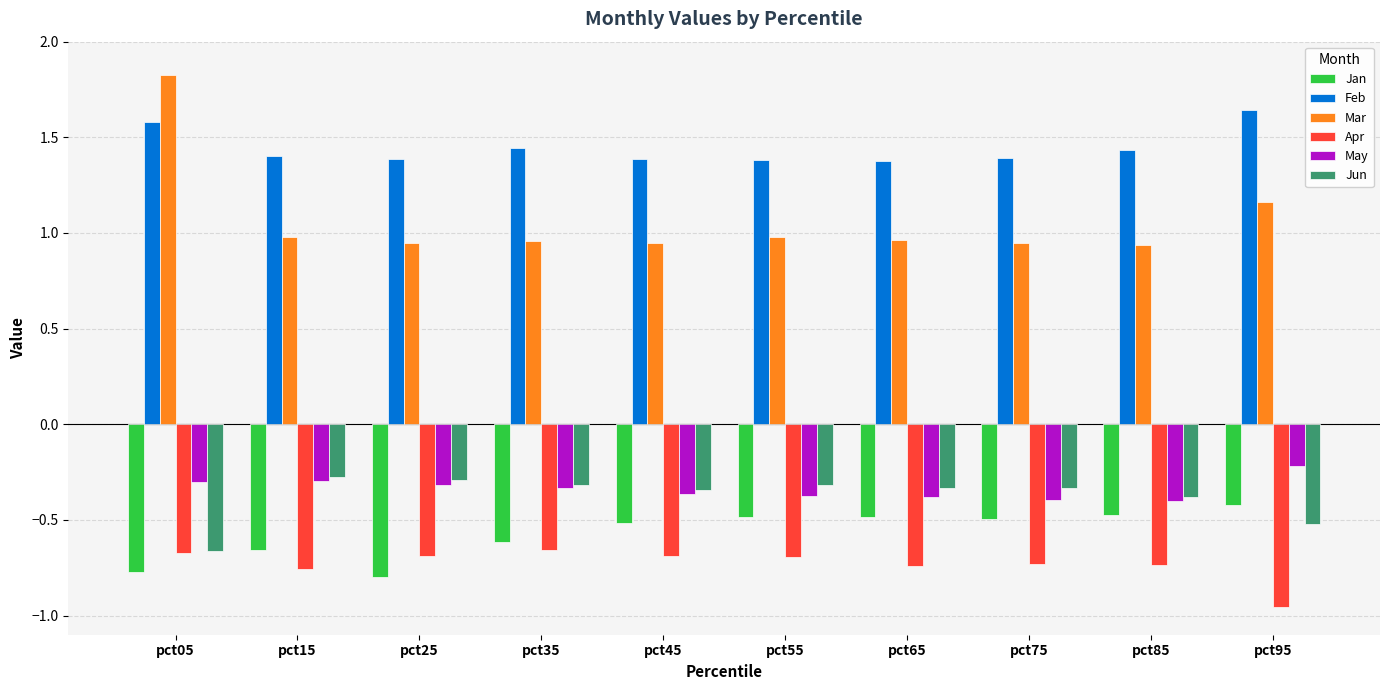

Which series has the largest total across all categories?

Feb